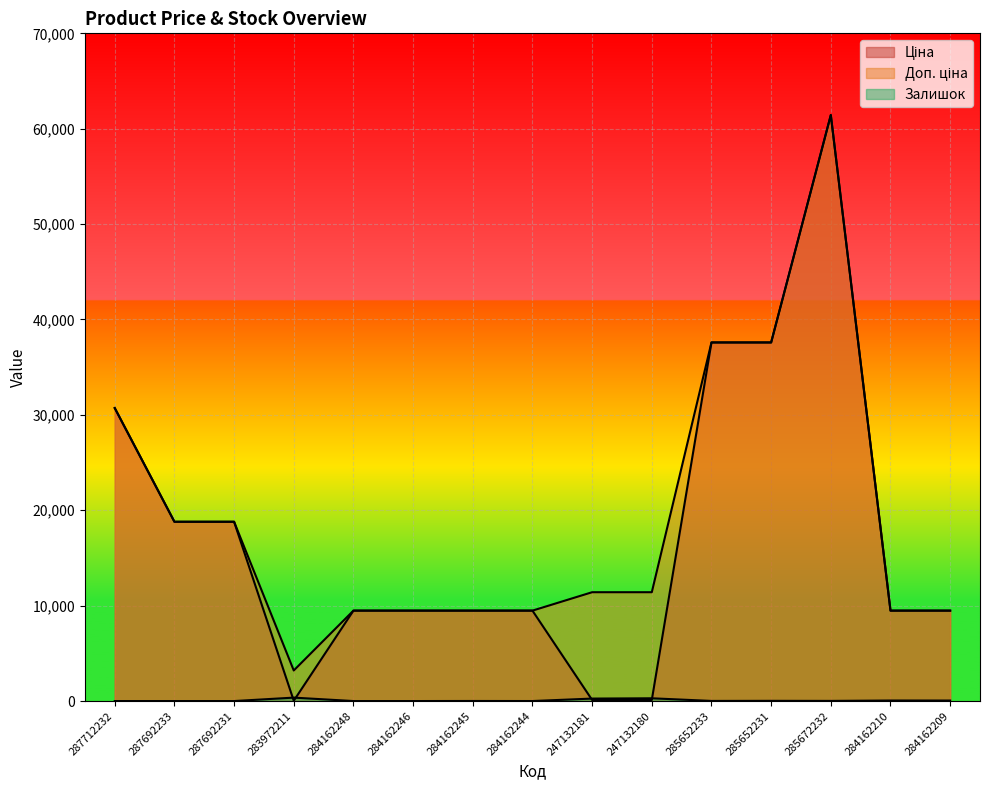

True or false: Ціна and Доп. ціна intersect in this chart.

False